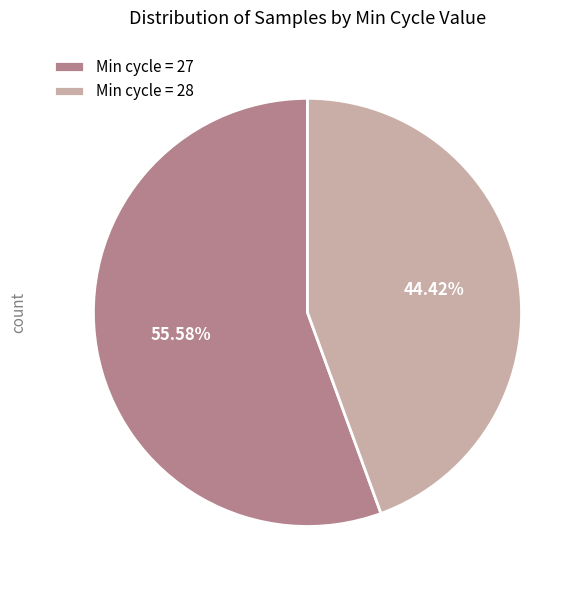

Rank the categories by value from highest to lowest.

Min cycle = 27, Min cycle = 28